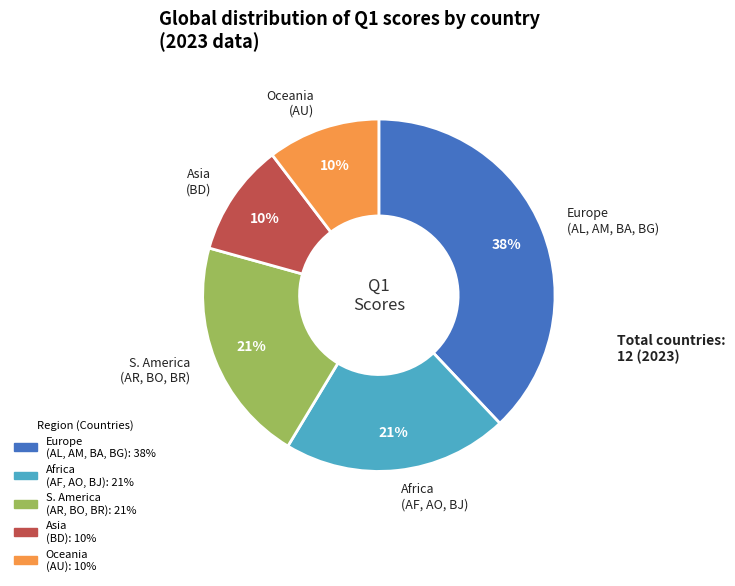

To the nearest percent, what is the difference between the largest and smallest slice percentages?

28%